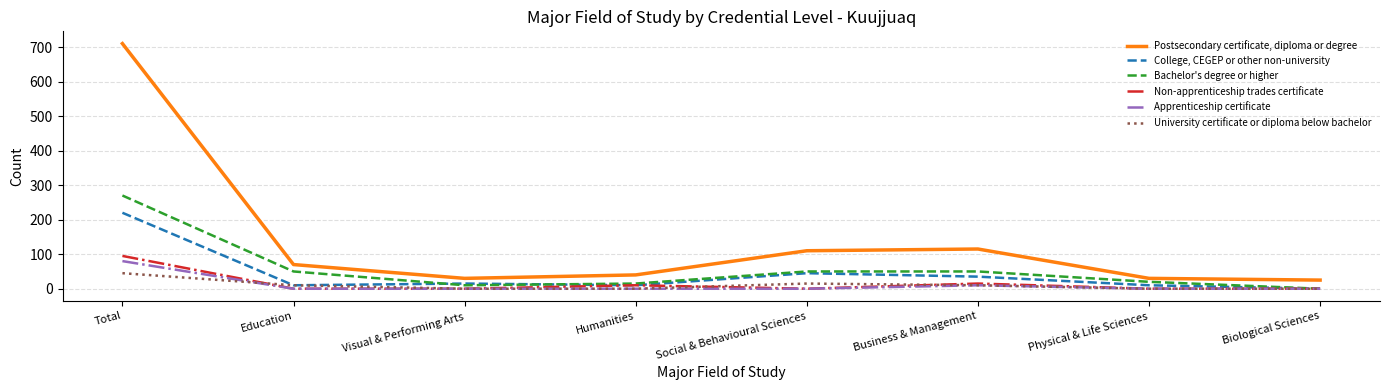

At which category is the sum across all series the highest?

Total